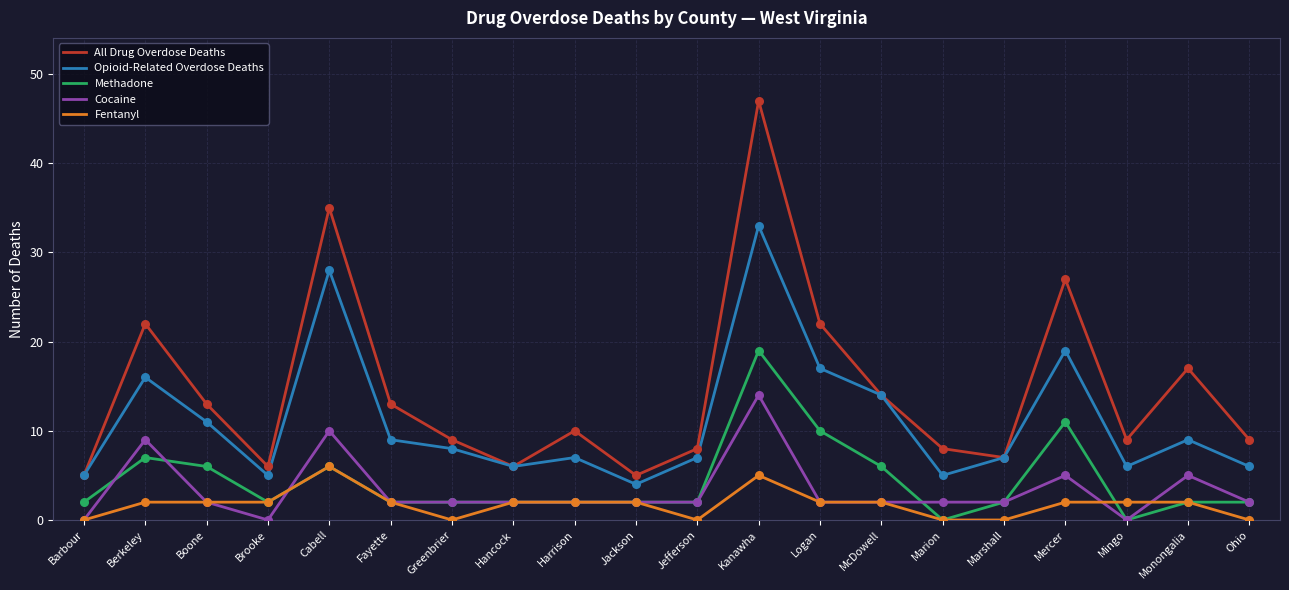

What are all the series names shown in the legend?

All Drug Overdose Deaths, Opioid-Related Overdose Deaths, Methadone, Cocaine, Fentanyl